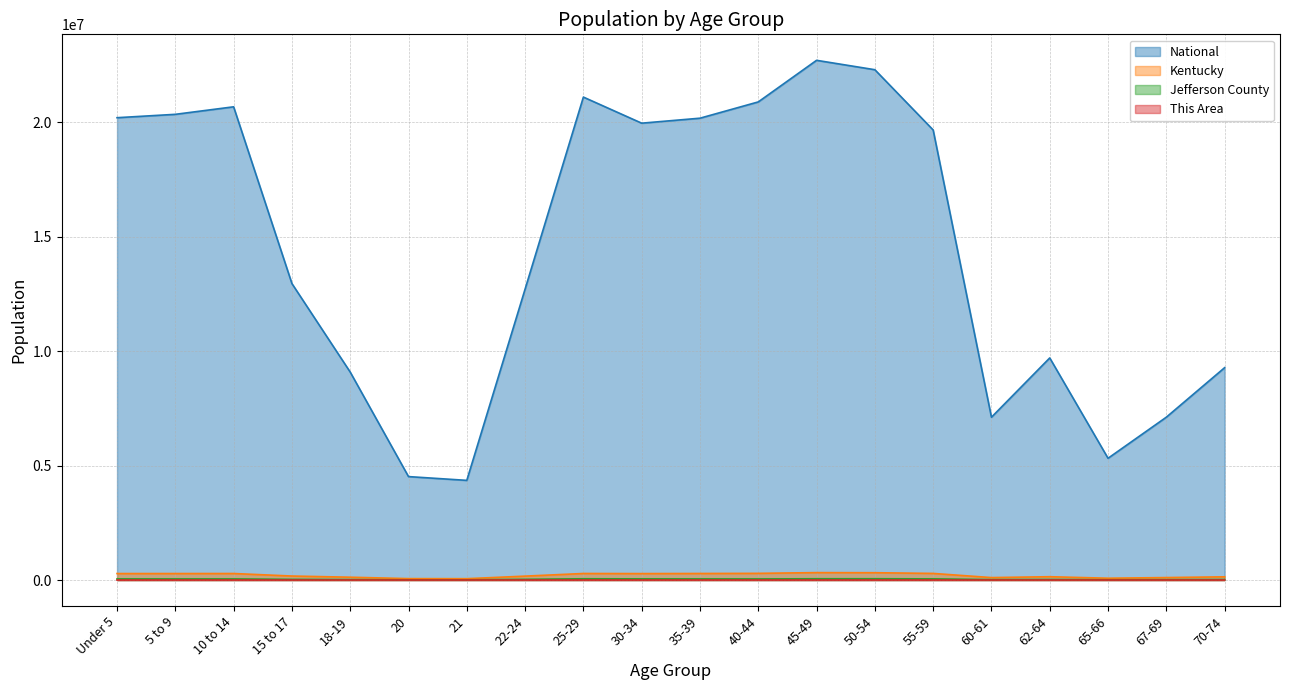

Is it true that National equals 22708591 at 45-49?

True